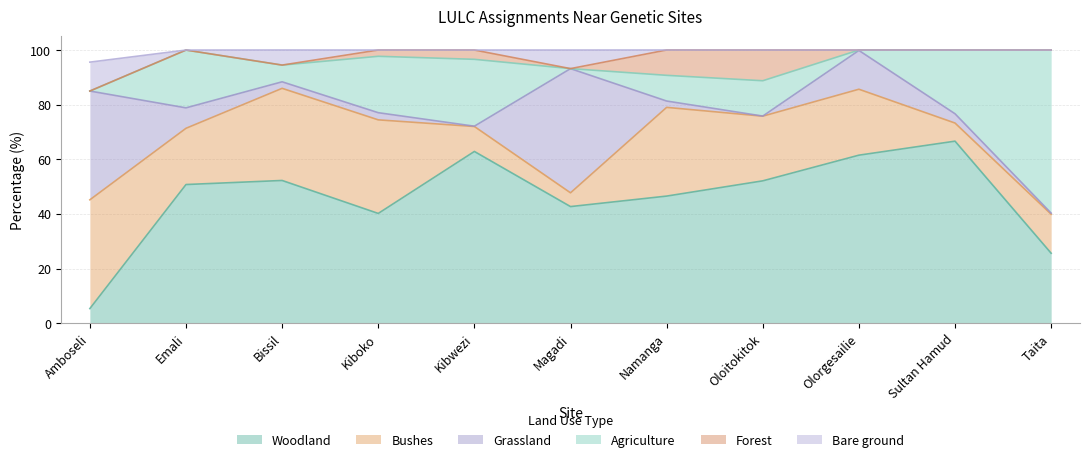

The value of Grassland at Oloitokitok is 0.0. True or false?

True